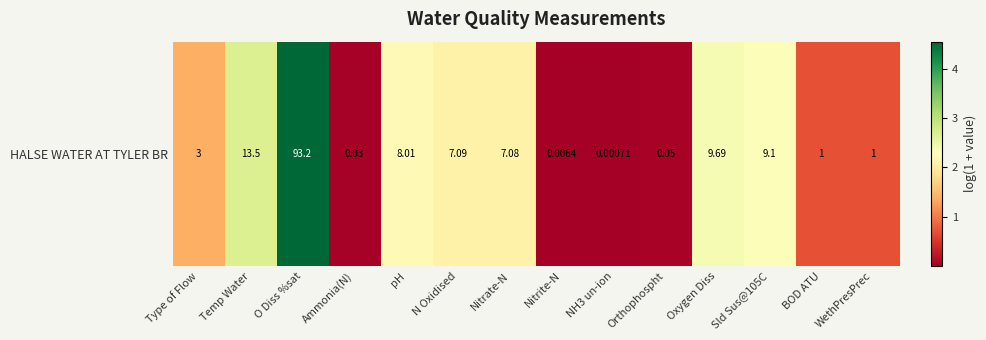

Is it true that the value at Orthophospht is 0.0?

True